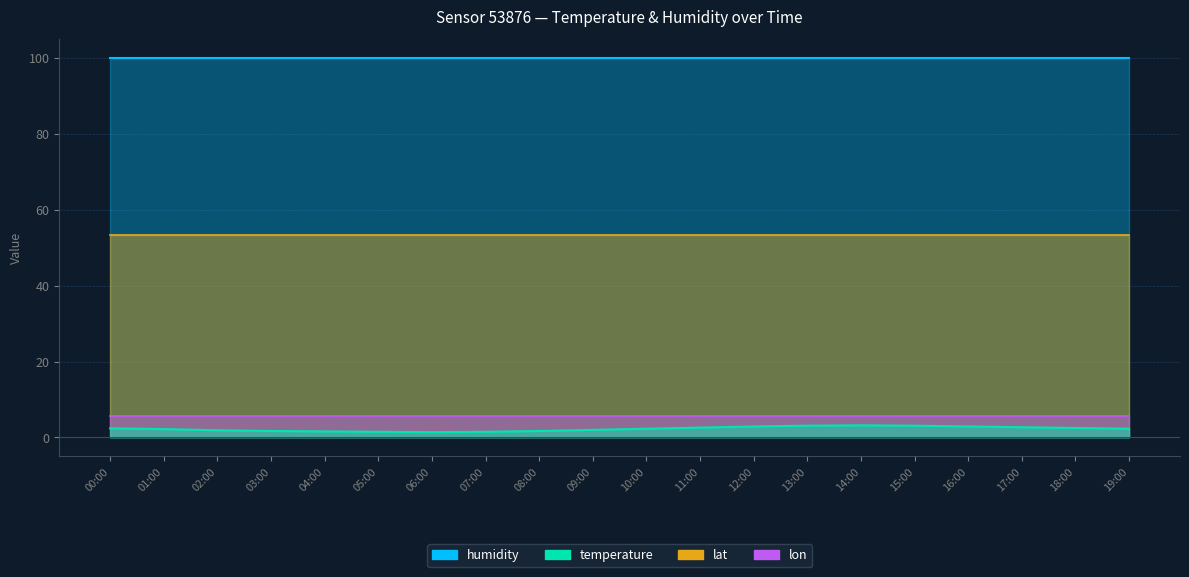

At how many categories does at least one series exceed 54?

20